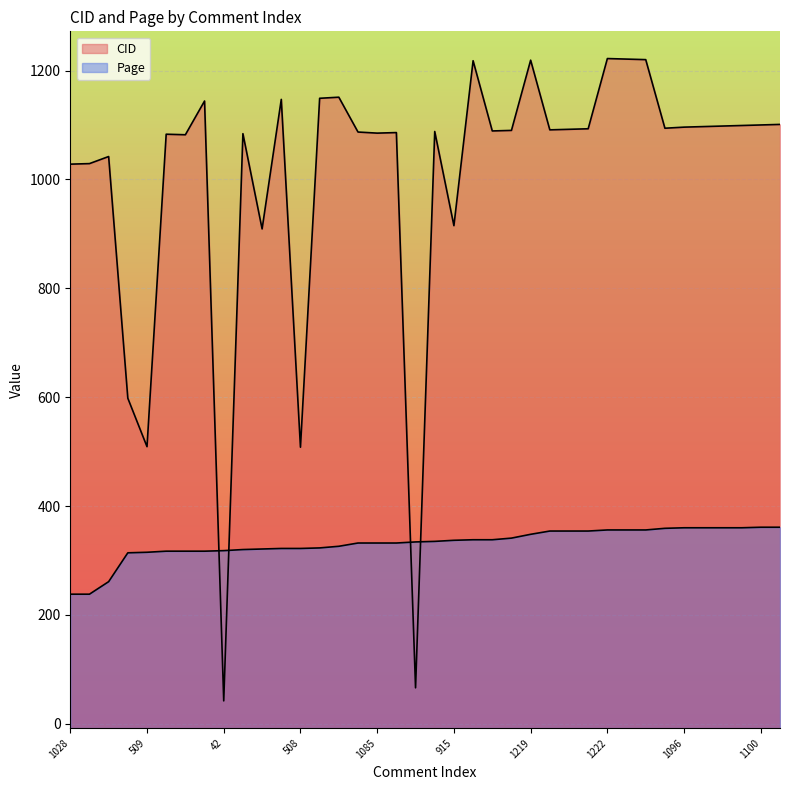

True or false: Page has a value of 74 at 1144.

False